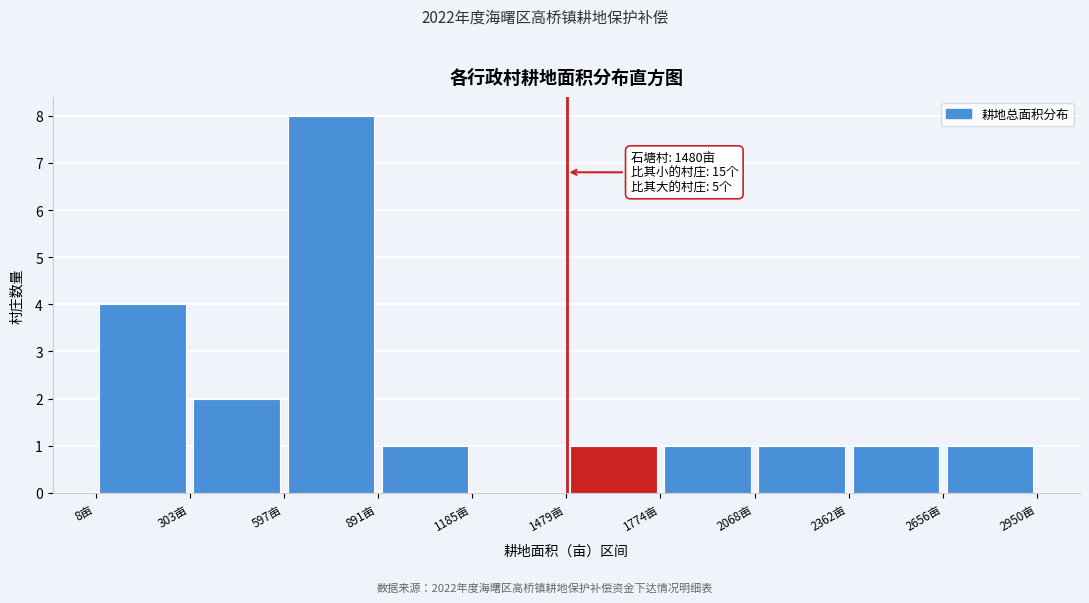

Over which range of the x-axis is the bar tallest?

600 to 900